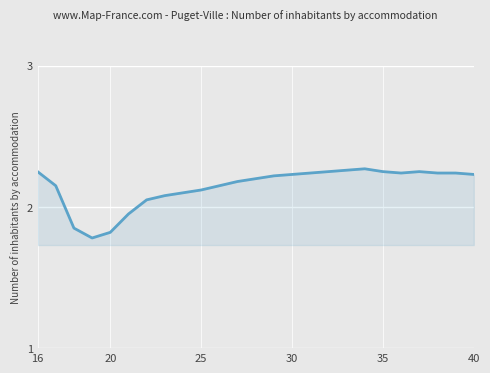

What is the difference between the maximum and minimum values?

0.5